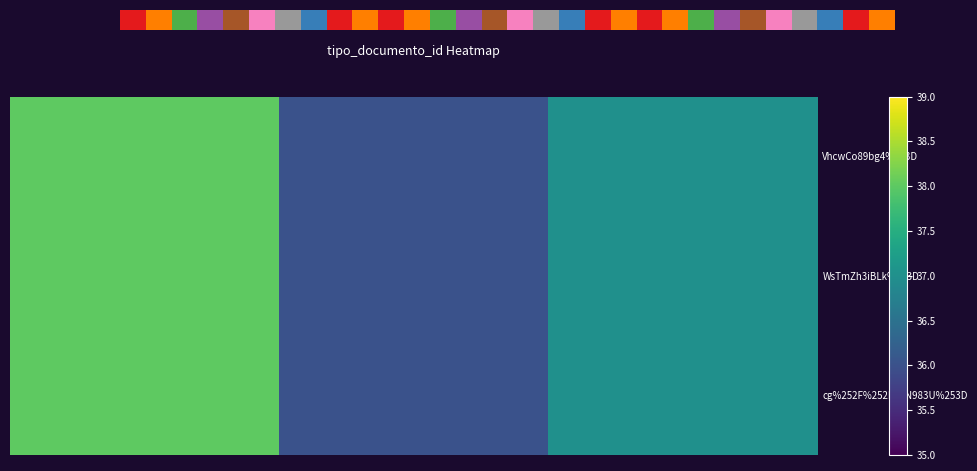

What is the difference between the maximum and second lowest values in the WsTmZh3iBLk%253D series?

1